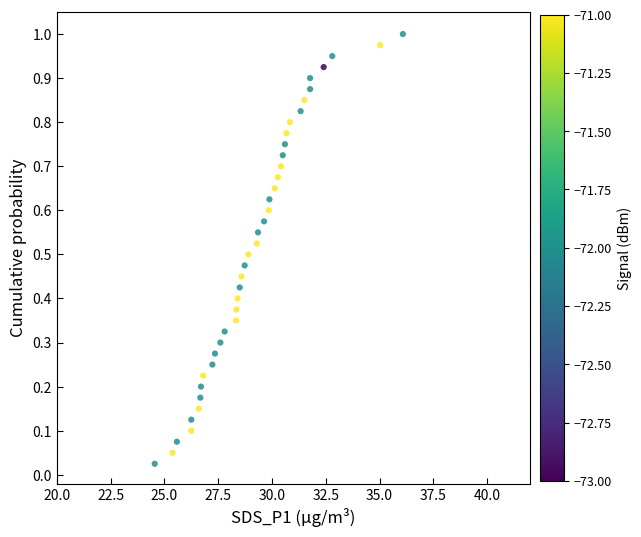

What is the range of X values (max minus min)?

11.5